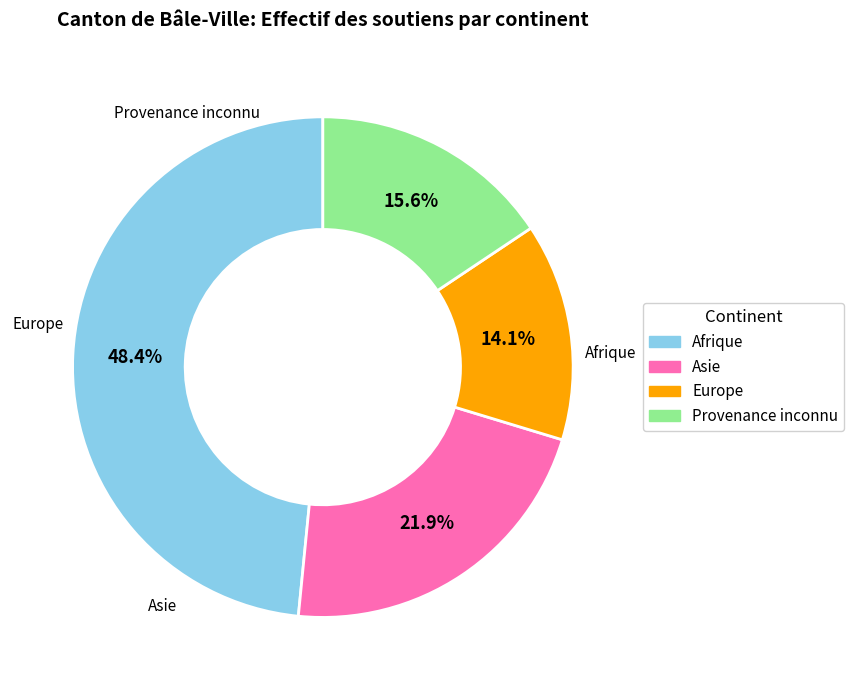

Which category has the biggest portion of the pie?

Afrique